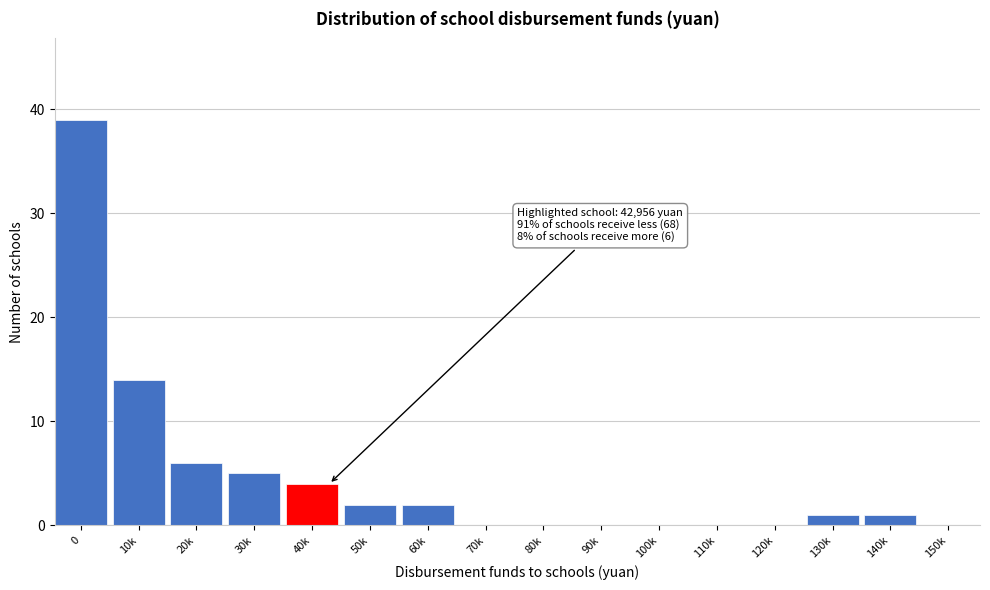

Reading left to right, what are all the values shown in this chart?

0=39	10k=14	20k=6	30k=5	40k=4	50k=2	60k=2	70k=0	80k=0	90k=0	100k=0	110k=0	120k=0	130k=1	140k=1	150k=0